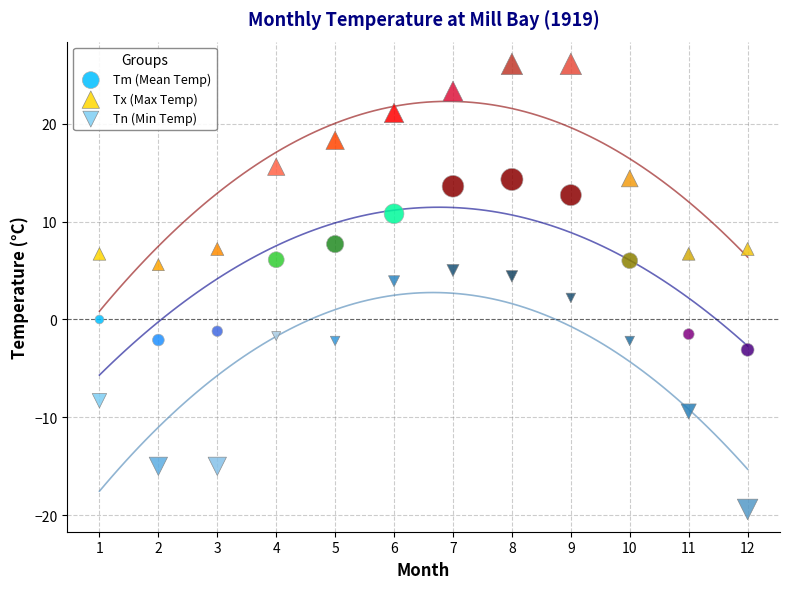

Which series has the largest Y range (max minus min)?

Tn (Min Temp)